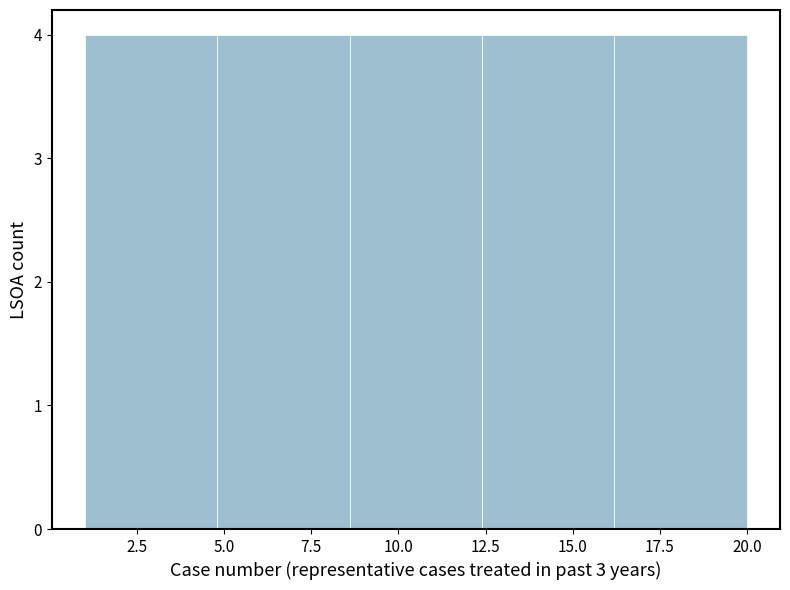

Reading left to right, transcribe this chart: for each bar, give the range it covers on the x-axis and its height. Neither the bar edges nor the heights are printed on the chart, so give them approximately, as read against the axes.

1.0 to 4.8: 4
4.8 to 8.6: 4
8.6 to 12.4: 4
12.4 to 16.2: 4
16.2 to 20.0: 4